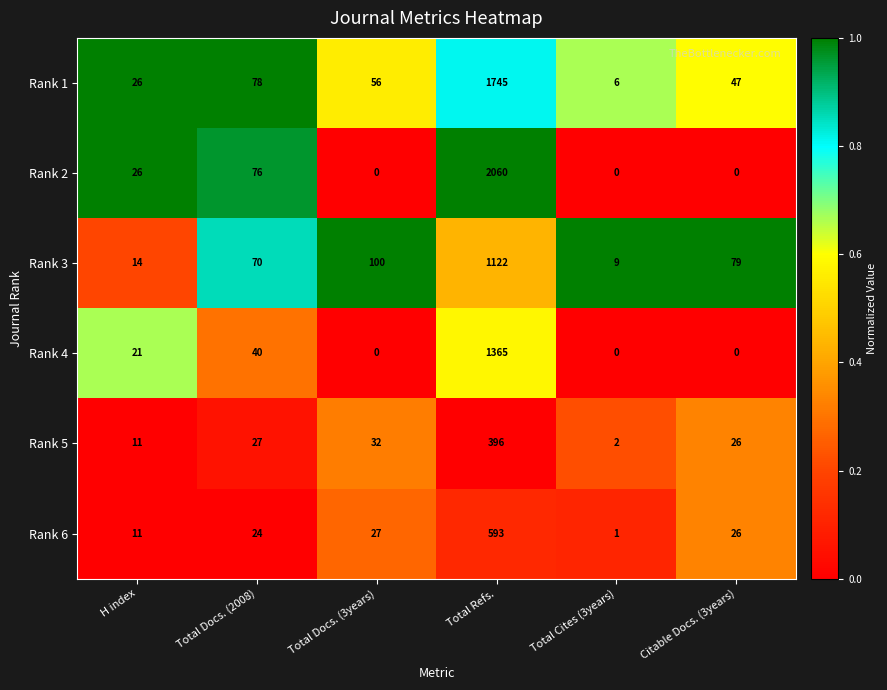

Rank the series at Total Docs. (2008) from highest to lowest value.

Rank 1, Rank 2, Rank 3, Rank 4, Rank 5, Rank 6